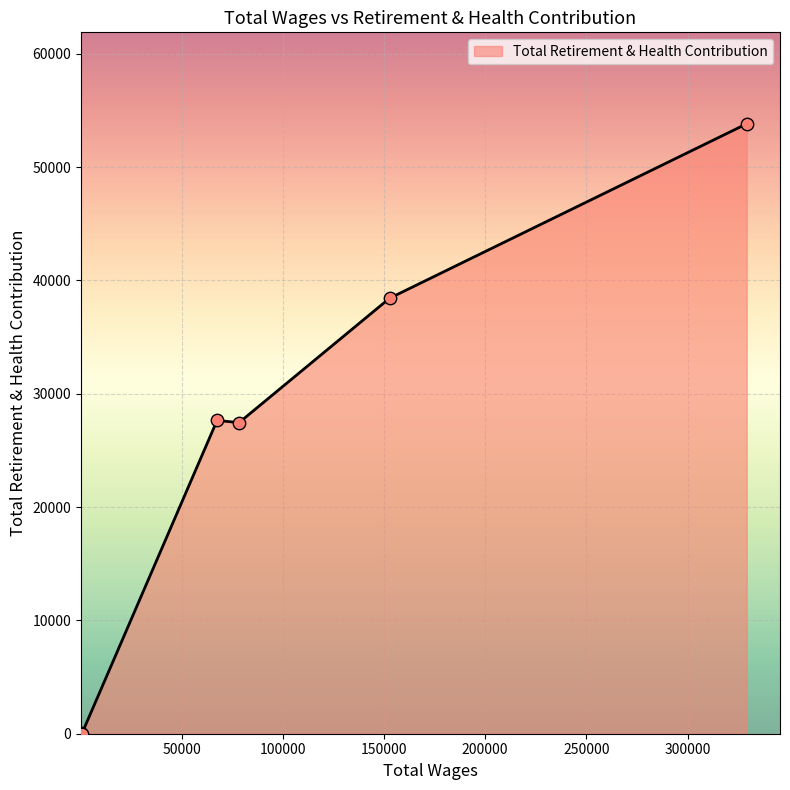

What is the greatest value displayed?

53819